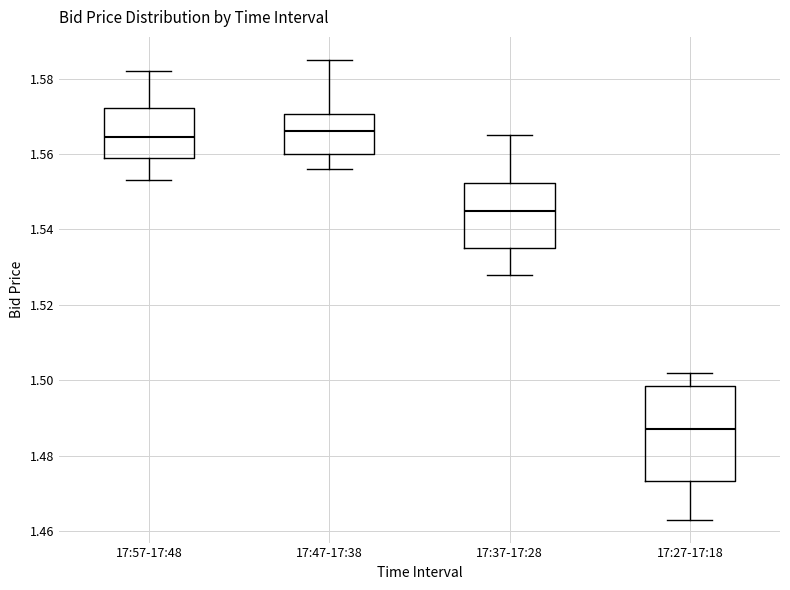

Reading left to right, transcribe this box plot: for each box, give where its median line is, the range the box spans, and where its two whiskers end, as read against the y-axis. The values are not printed on the chart, so give them approximately, as read against the axis.

17:57-17:48: median 1.564, box 1.560 to 1.572, whiskers 1.554 to 1.582
17:47-17:38: median 1.566, box 1.560 to 1.570, whiskers 1.556 to 1.586
17:37-17:28: median 1.546, box 1.536 to 1.552, whiskers 1.528 to 1.566
17:27-17:18: median 1.488, box 1.474 to 1.498, whiskers 1.464 to 1.502